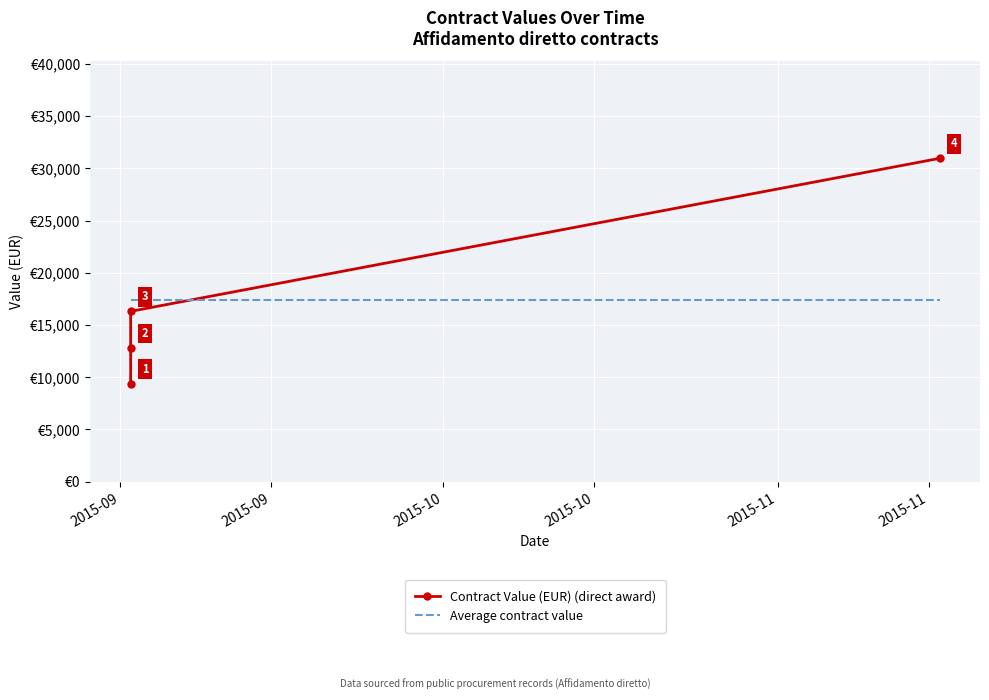

True or false: Average contract value has more than 2 interior local peaks.

False